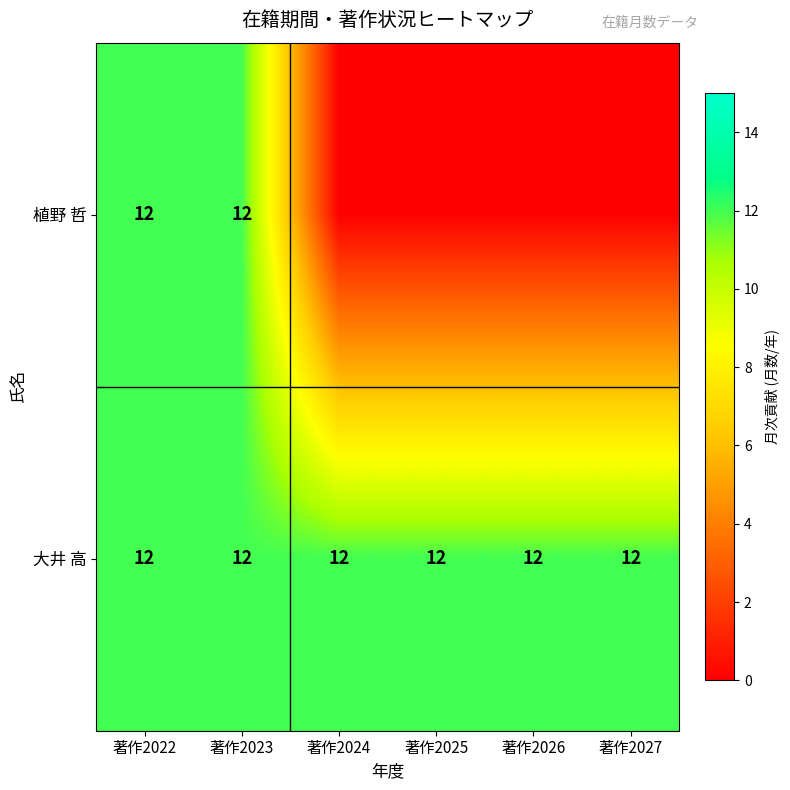

What is the highest value of the 大井 高 series?

12